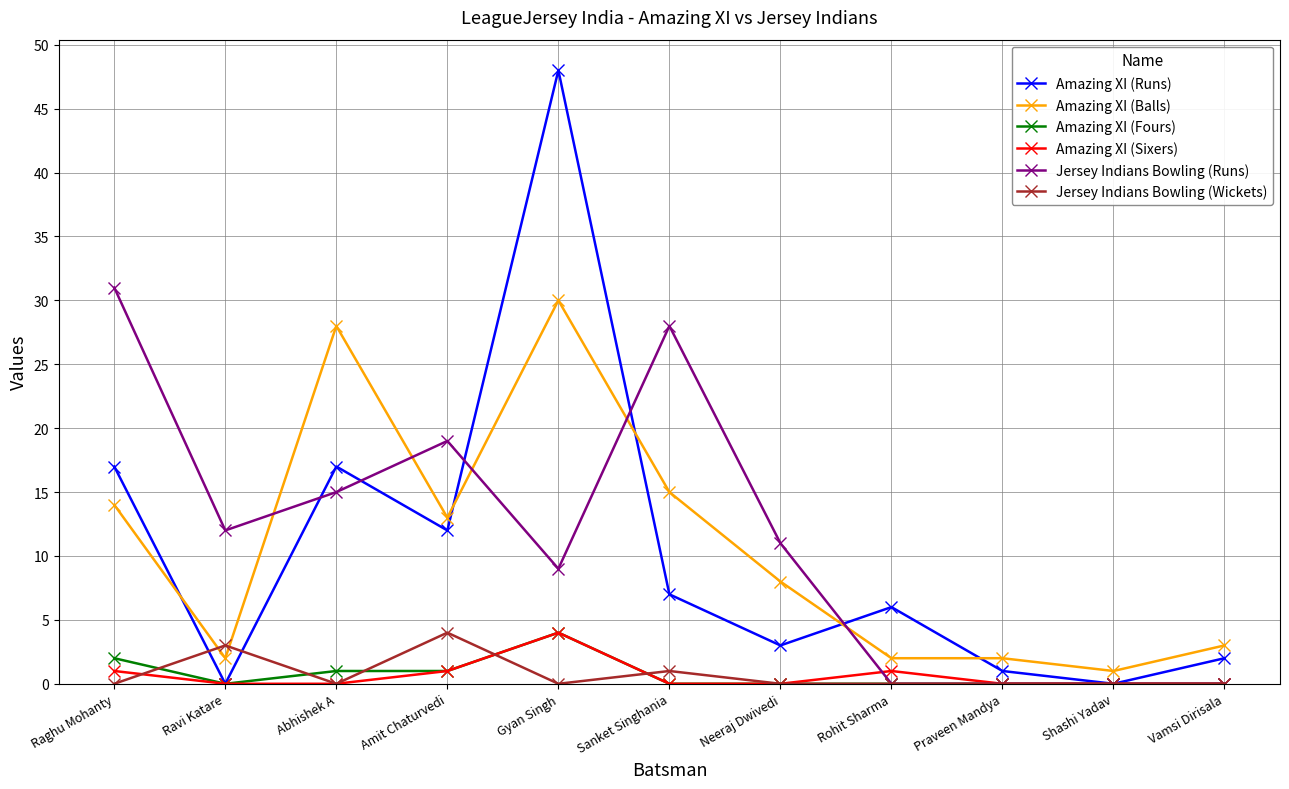

At which label does Amazing XI (Balls) reach its peak?

Gyan Singh